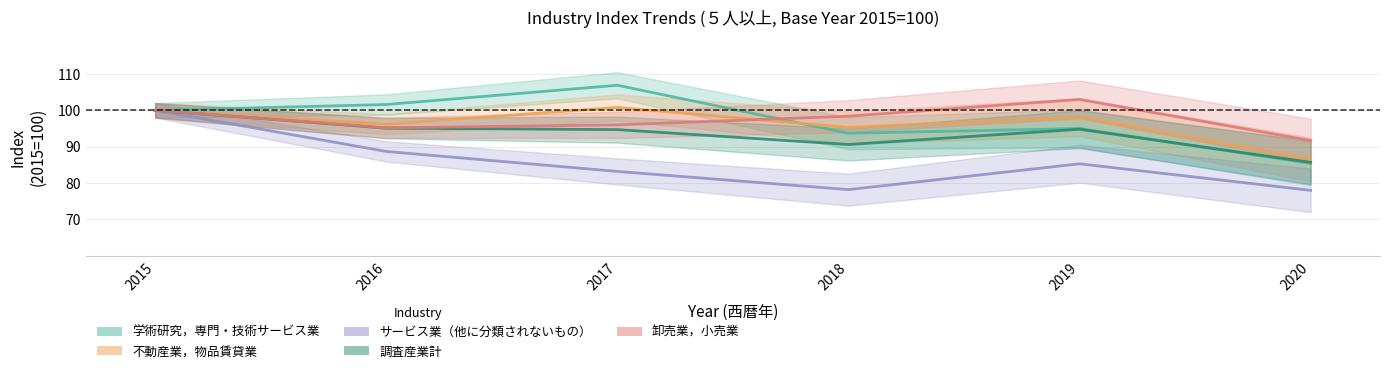

What is the lowest value of the サービス業（他に分類されないもの） series?

78.0